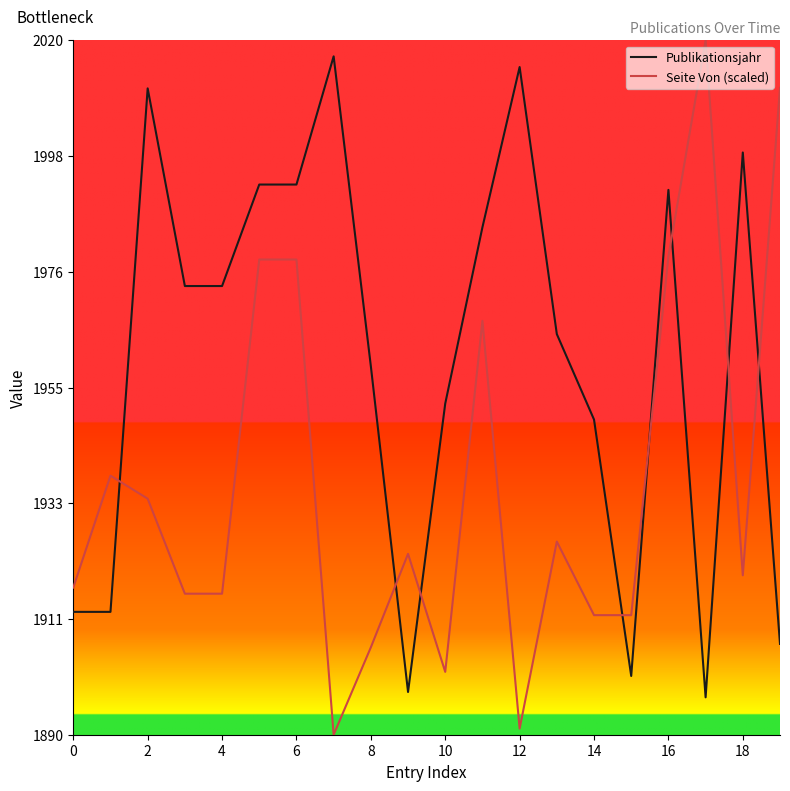

Which series has the largest total across all categories?

Publikationsjahr